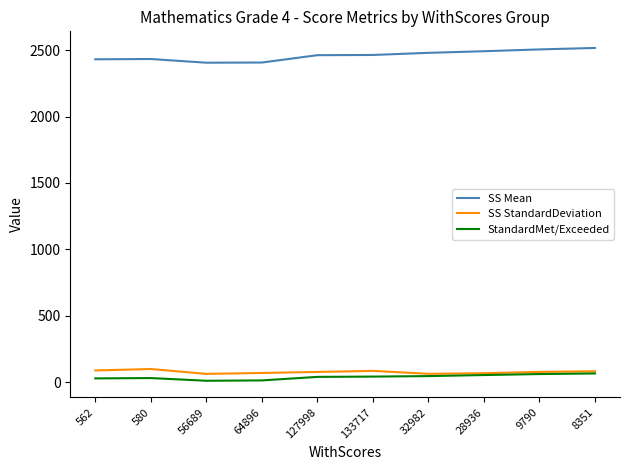

What is the maximum value shown in the chart?

2517.3